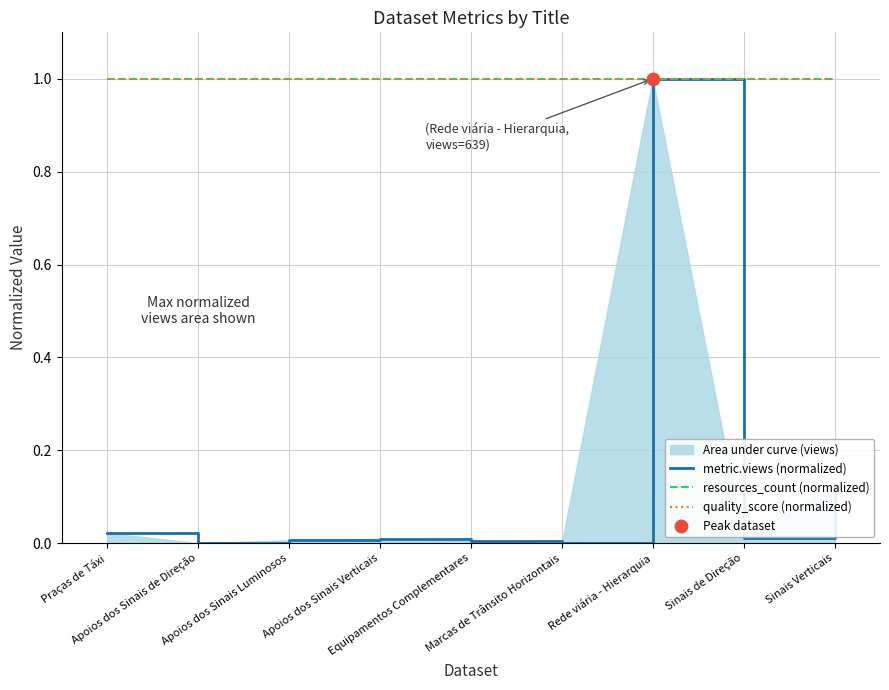

Which series contains the highest Y value?

metric.views (normalized)